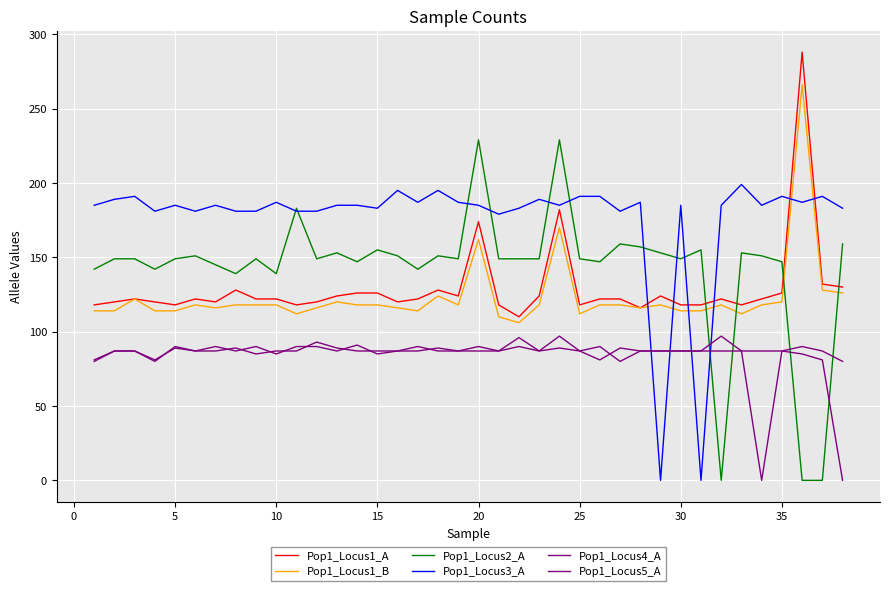

How many lines are shown in the chart?

6